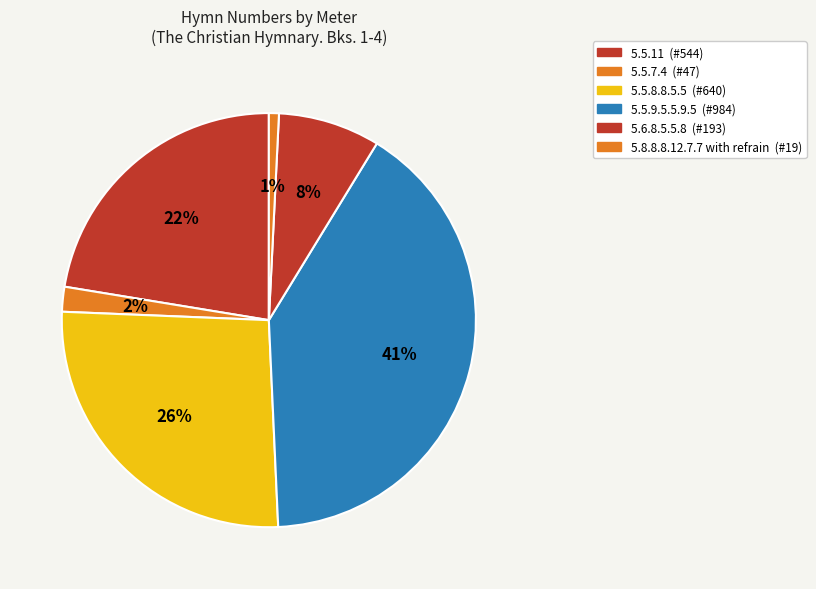

Rank the categories by value from lowest to highest.

5.8.8.8.12.7.7 with refrain, 5.5.7.4, 5.6.8.5.5.8, 5.5.11, 5.5.8.8.5.5, 5.5.9.5.5.9.5